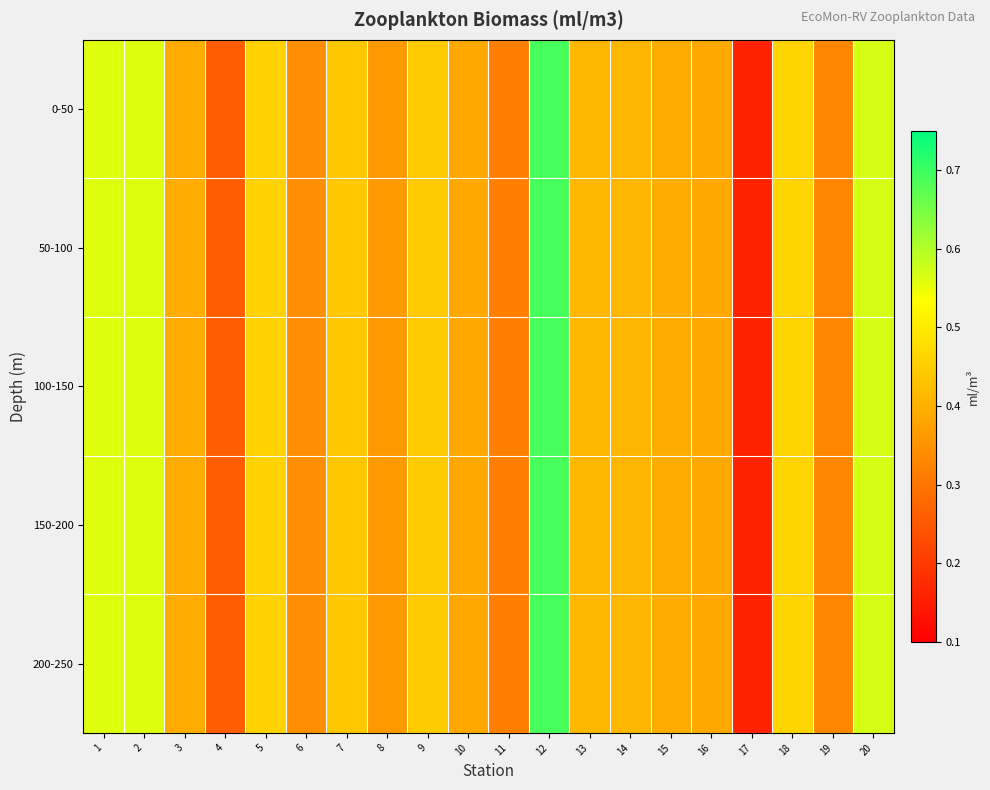

Between 18 and 8, which is larger?

18